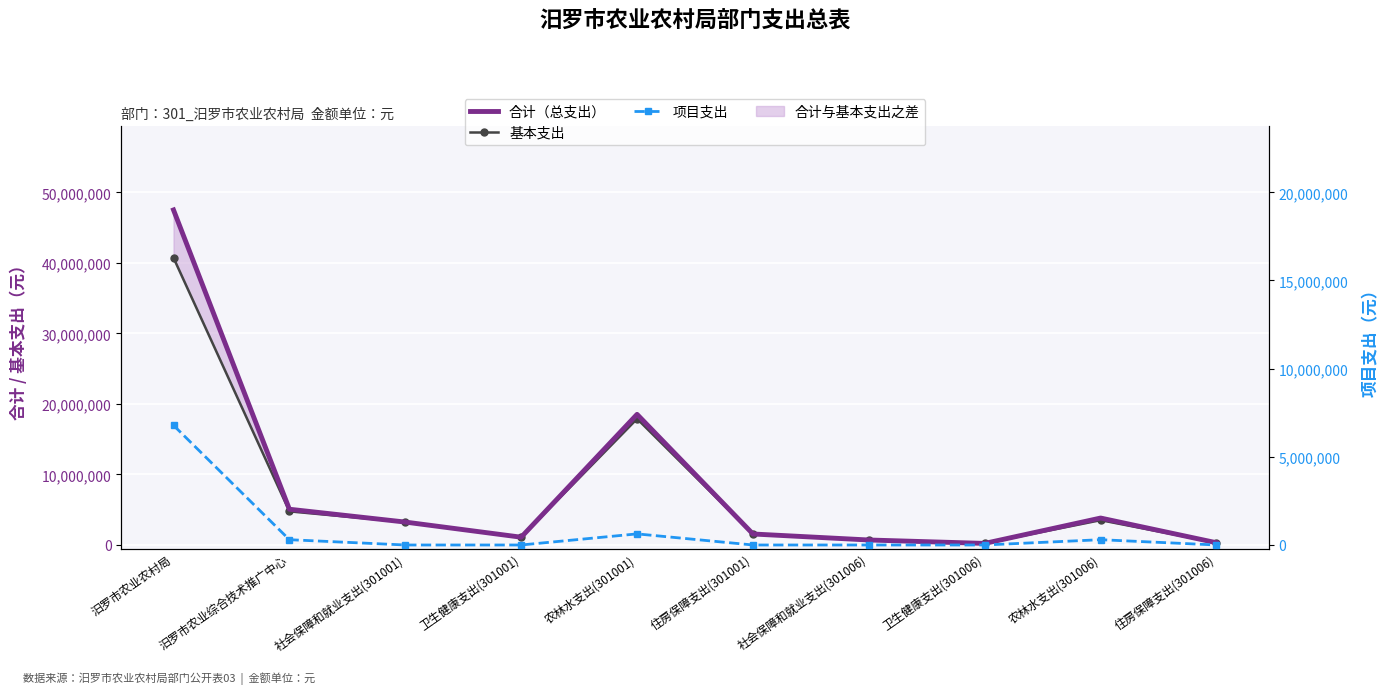

Is the value of 合计（总支出） at 住房保障支出(301001) greater than the value of 项目支出 at 汨罗市农业农村局?

No